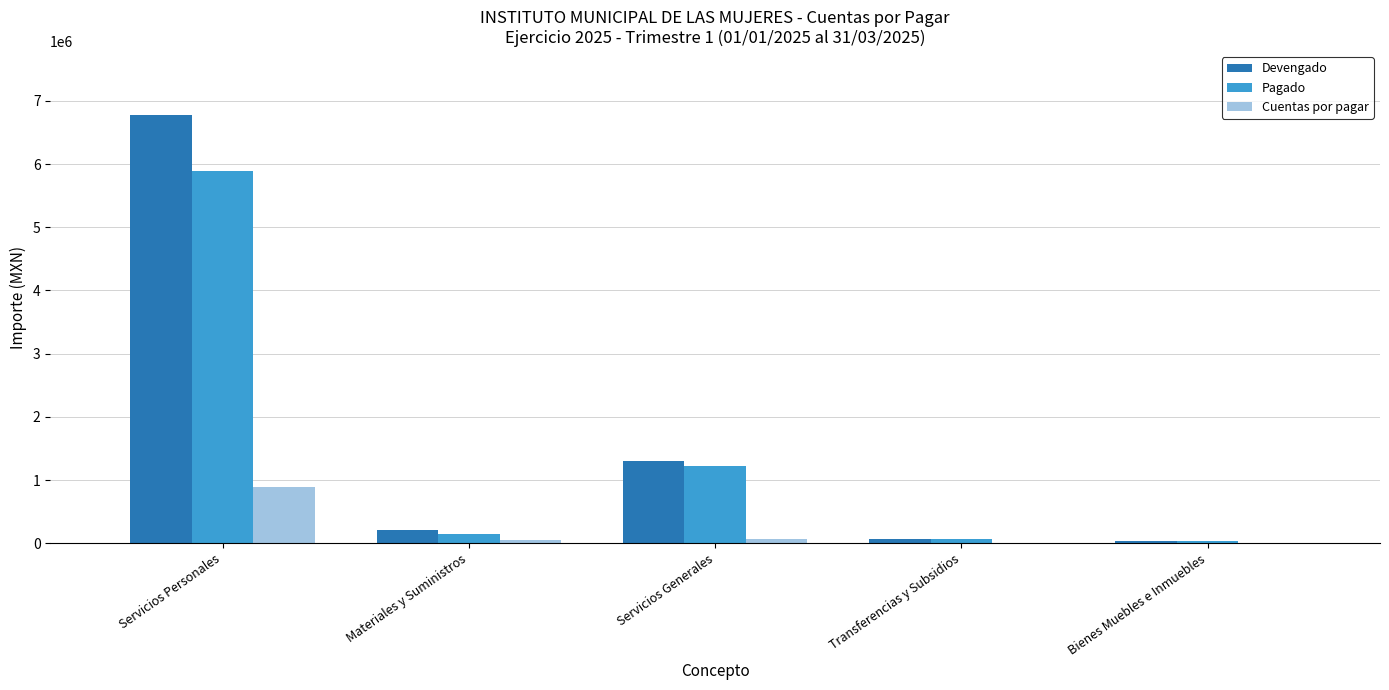

Which series has the largest total across all categories?

Devengado